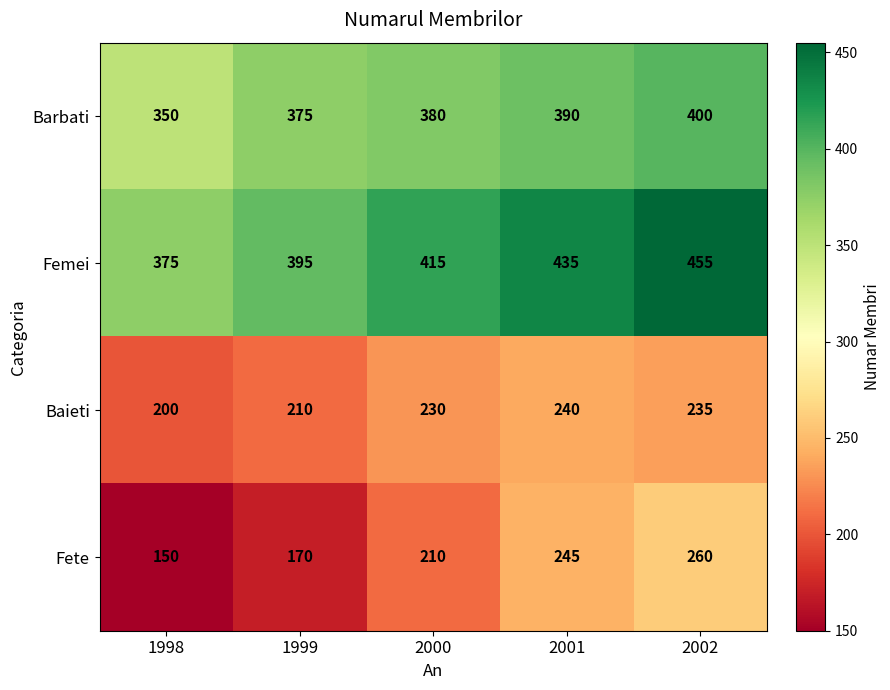

Reading left to right, what are all the values shown in this chart?

Barbati: 350	375	380	390	400
Femei: 375	395	415	435	455
Baieti: 200	210	230	240	235
Fete: 150	170	210	245	260